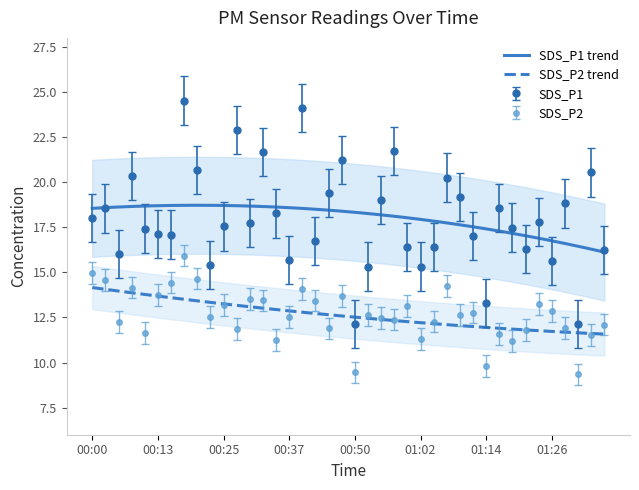

At how many categories does at least one series exceed 20?

10